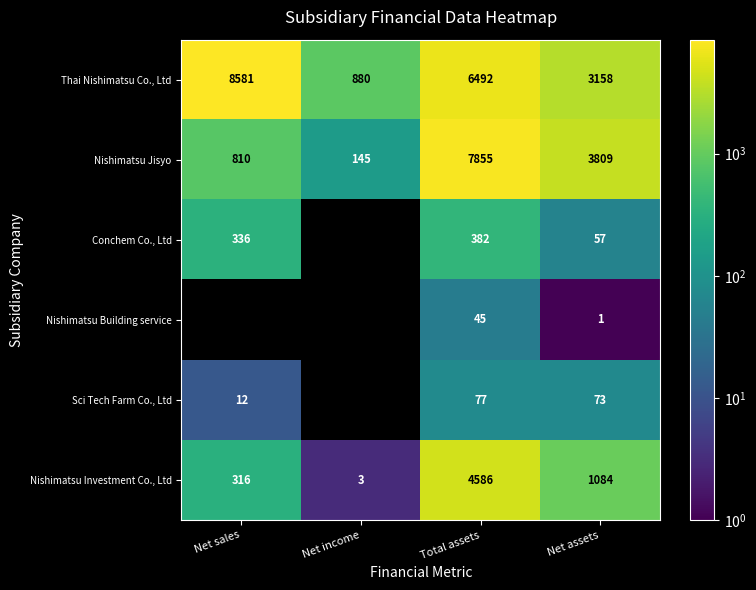

What is the total value across all series at Net assets?

8182